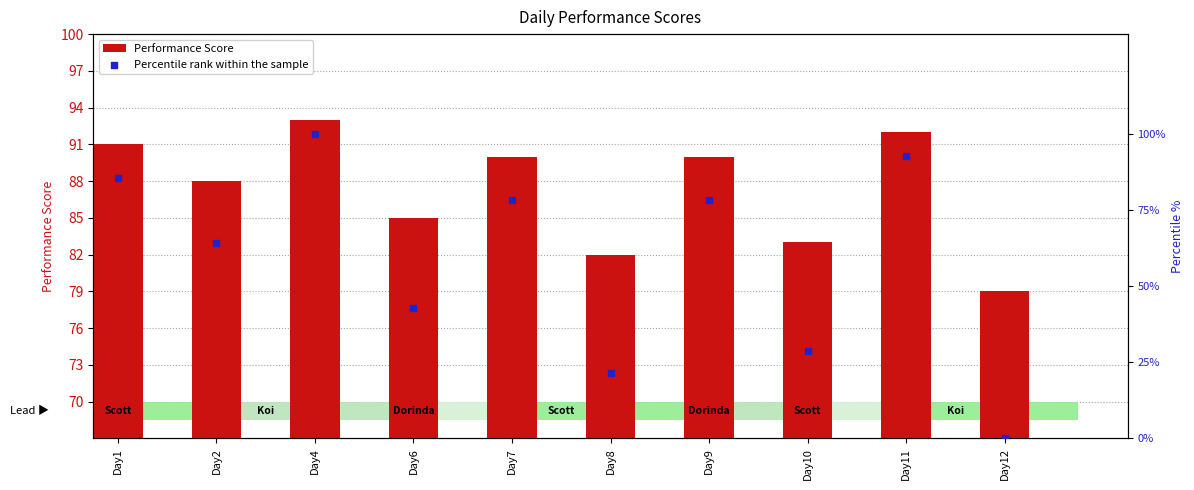

Which series contains the lowest Y value?

Percentile rank within the sample